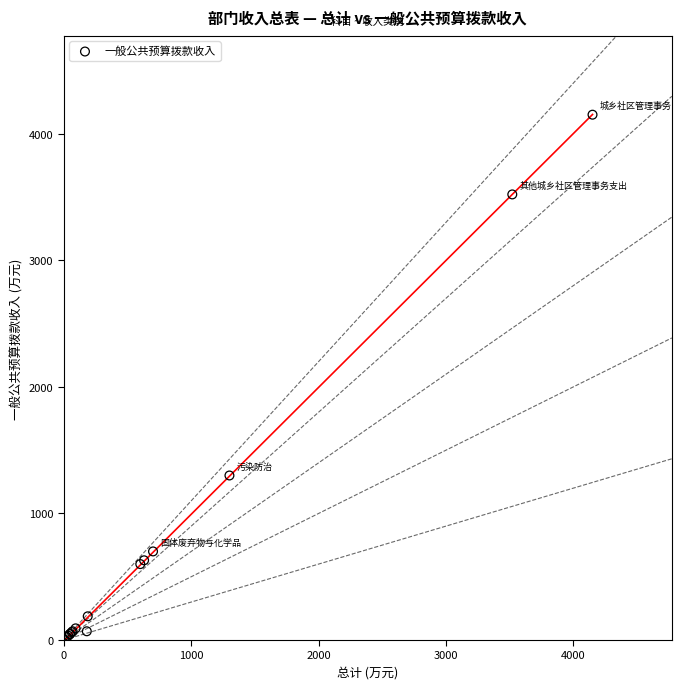

What Y value in the scatter plot is closest to 2077?

1300.0